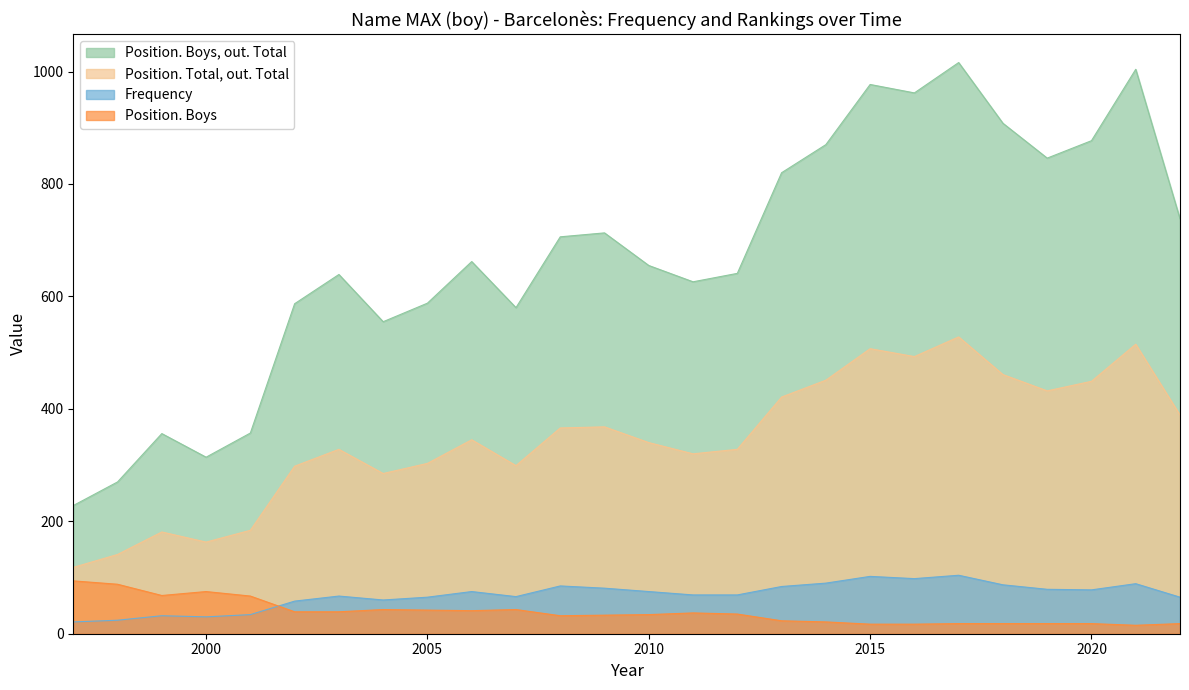

Reading left to right, transcribe all the data shown in this chart.

Position. Boys, out. Total: 228	270	356	314	357	587	639	555	588	662	580	706	713	655	626	641	820	870	977	962	1016	908	846	877	1004	738
Frequency: 21	24	32	30	34	58	67	60	65	75	66	85	81	75	69	69	84	90	102	98	104	87	79	78	89	65
Position. Total, out. Total: 118	141	181	163	184	298	328	285	303	345	299	366	368	340	320	328	421	451	507	493	528	461	432	449	515	389
Position. Boys: 94	88	68	75	67	39	39	43	42	41	43	32	33	34	37	35	23	21	17	17	18	18	18	18	15	18